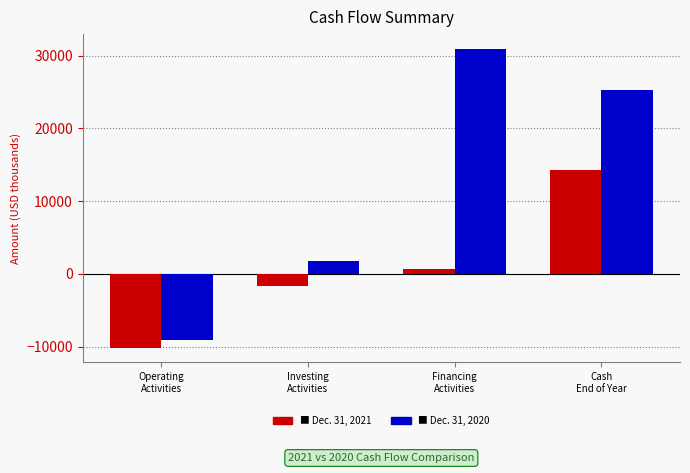

What is the maximum value shown in the chart?

30925